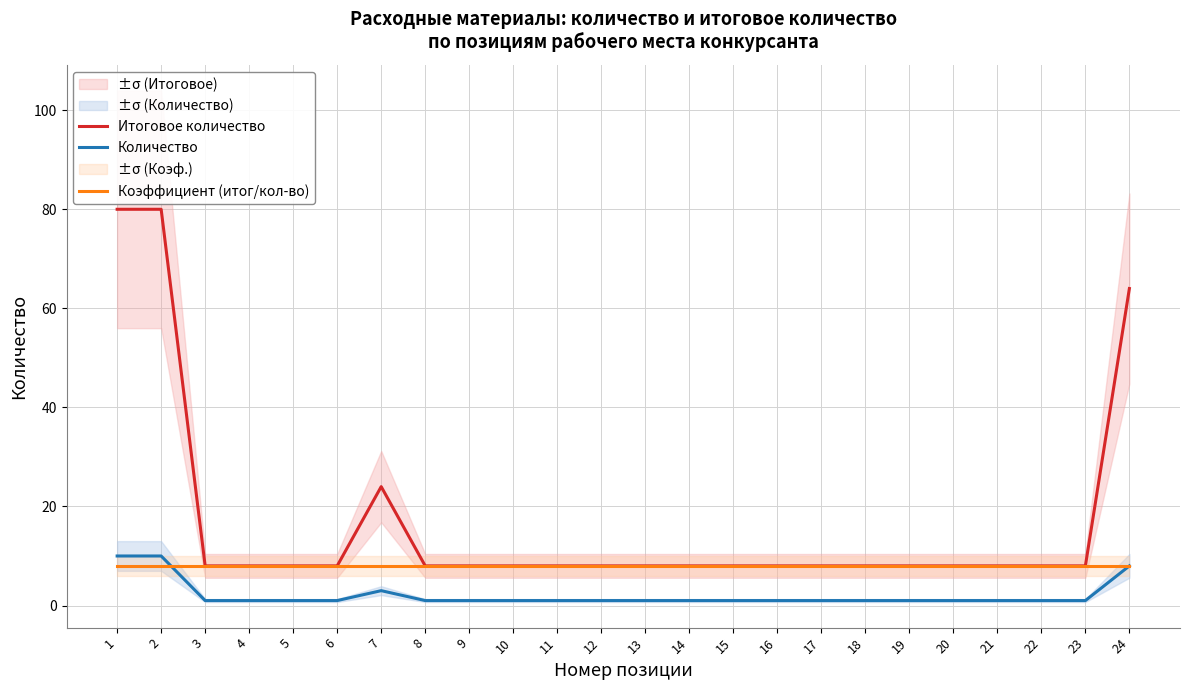

Between 2 and 19, which is larger?

2